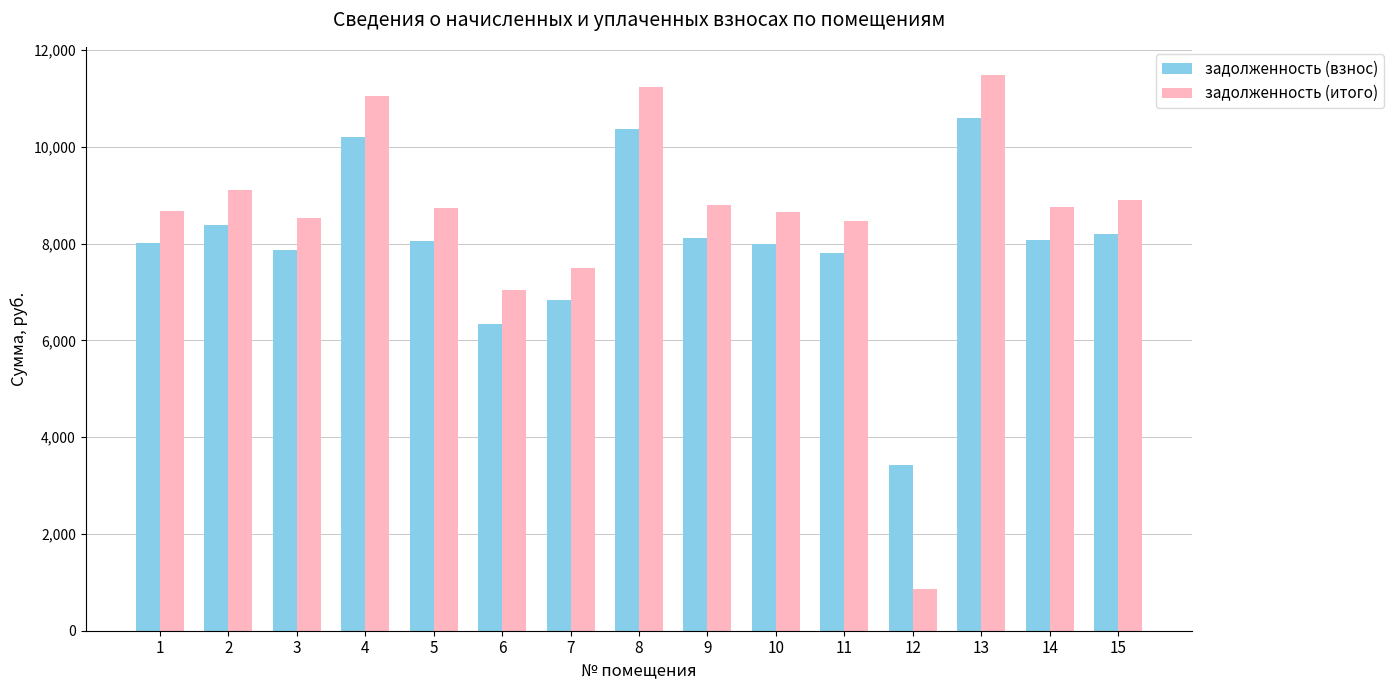

What is the spread (max minus min) of values at 3?

664.2